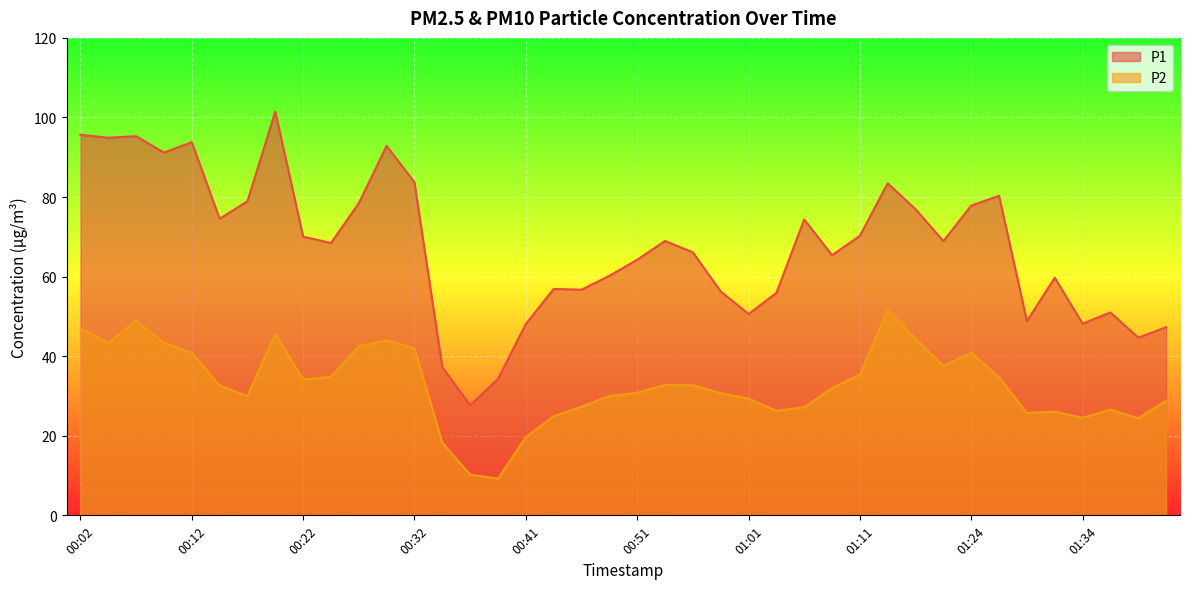

How many lines are shown in the chart?

2